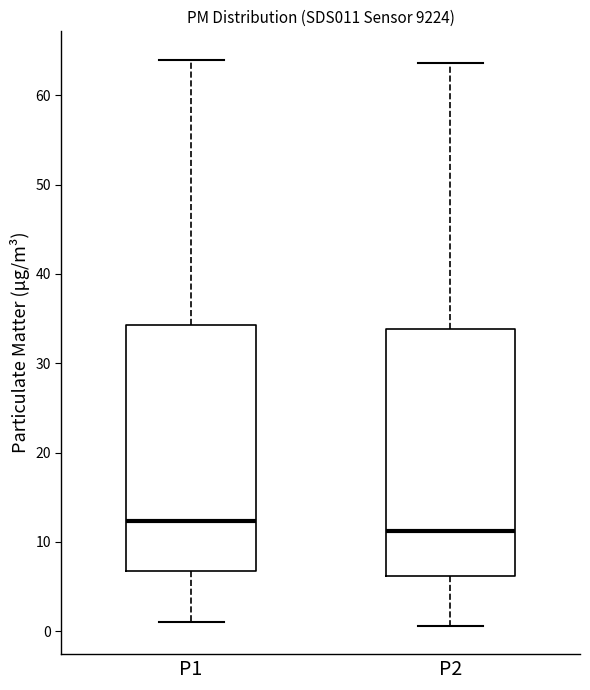

Reading left to right, read every box against the y-axis: the position of its median line, the range the box covers, and the ends of its whiskers. The values are not printed on the chart, so give them approximately, as read against the axis.

P1: median 12, box 7 to 34, whiskers 1 to 64
P2: median 11, box 6 to 34, whiskers 1 to 64